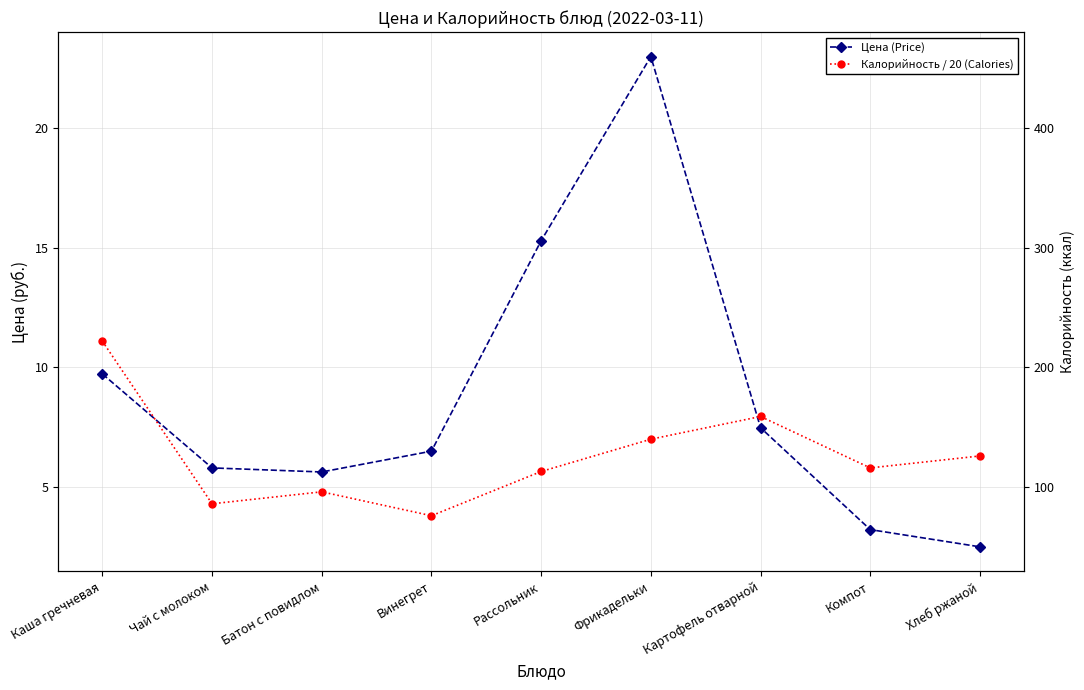

What is the total value across all series at Компот?

9.0